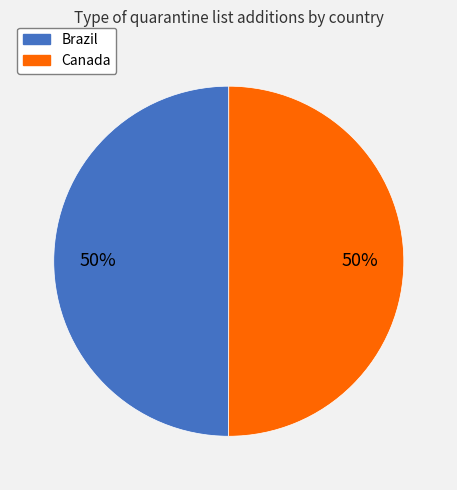

Is the sum of Brazil and Canada greater than half?

Yes